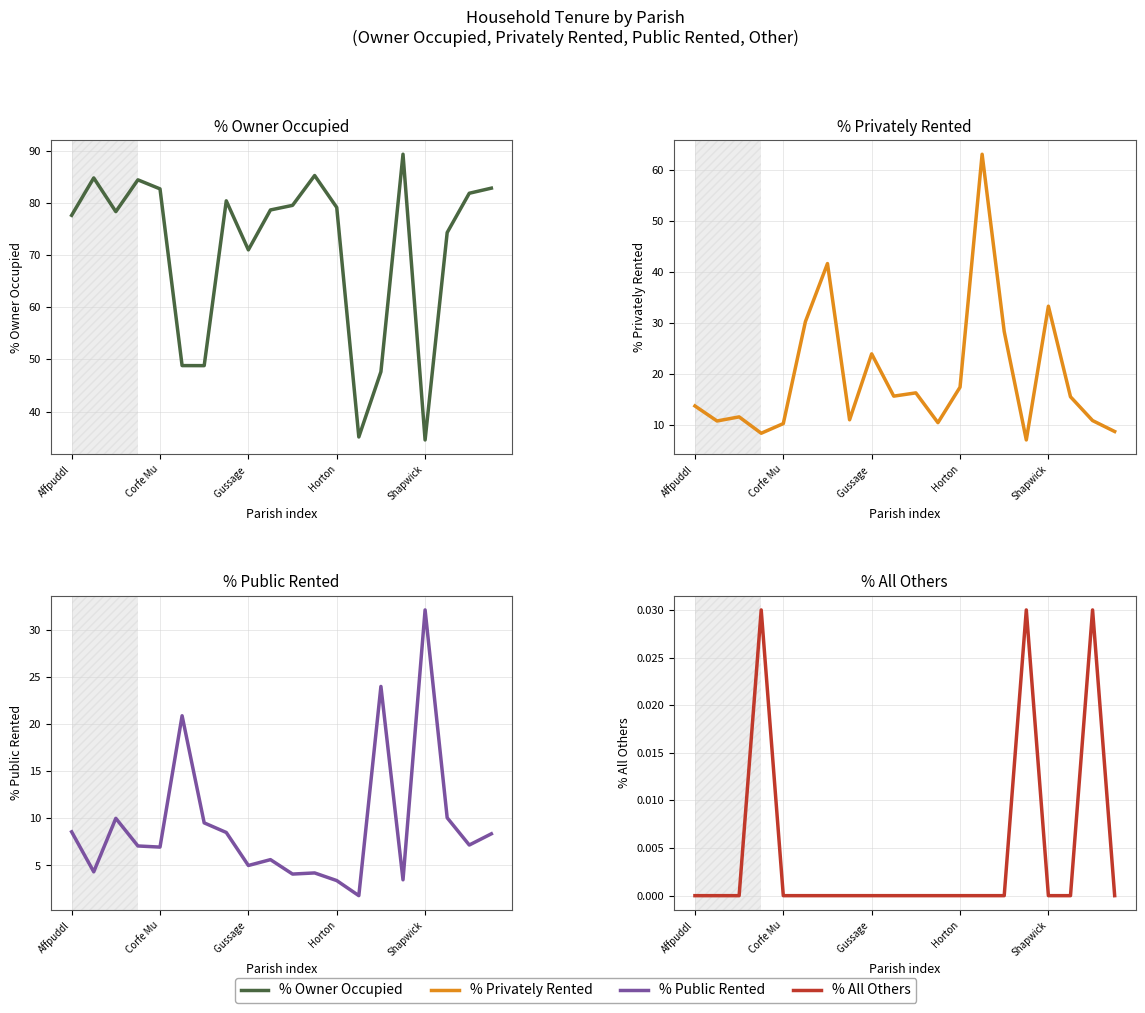

What is the total value across all series at 11?

100.0